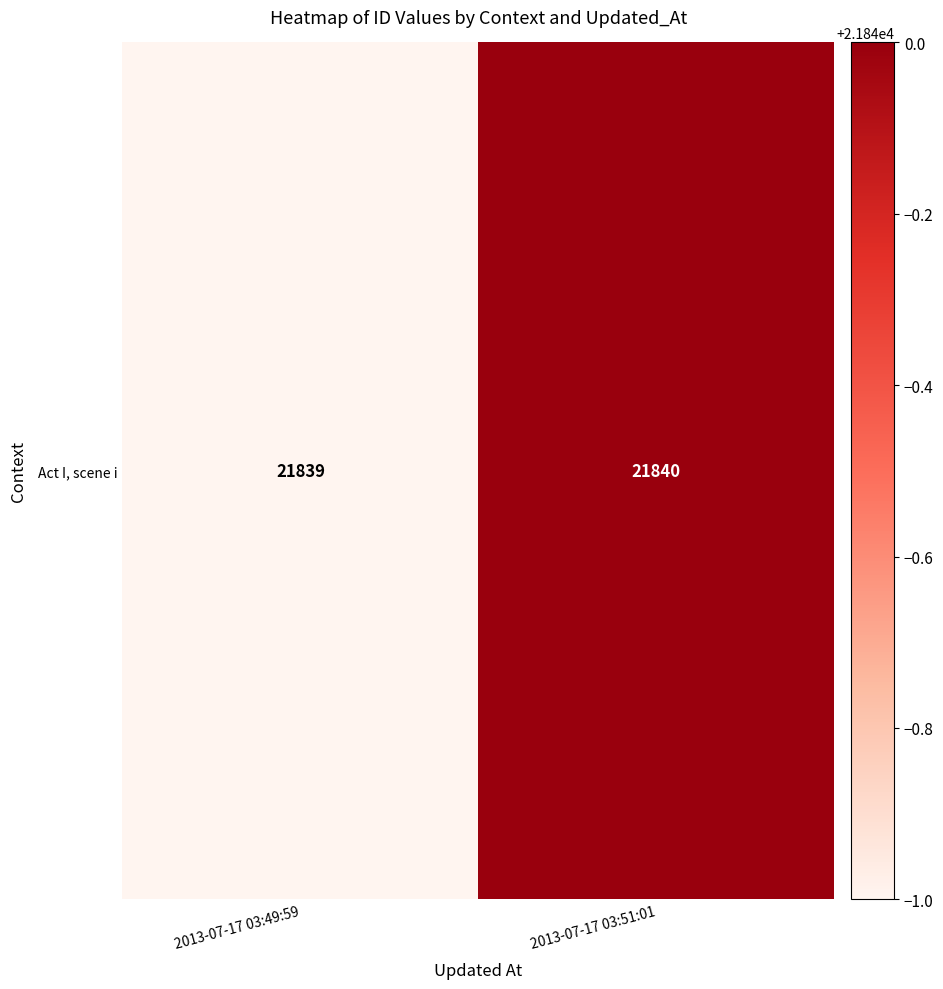

What is the difference between the values at 2013-07-17 03:51:01 and 2013-07-17 03:49:59?

1